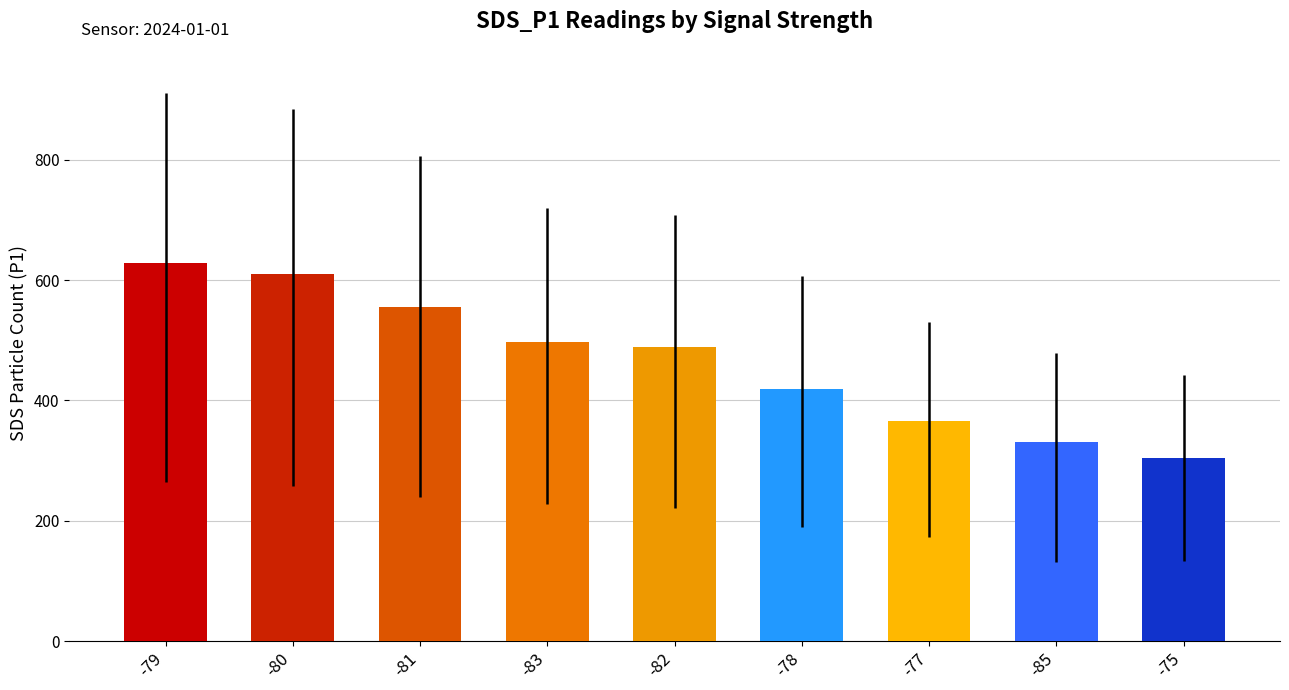

Reading left to right, extract all data points from this chart.

-79=628.8	-80=610.5	-81=556.1	-83=496.9	-82=488.2	-78=419.2	-77=365.9	-85=330.2	-75=305.2